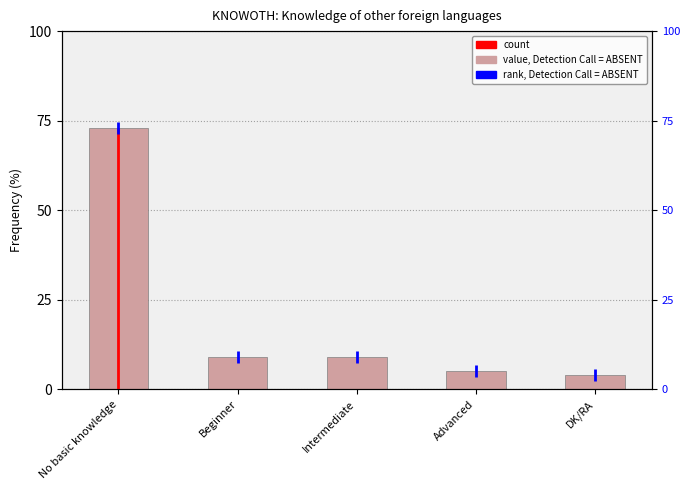

Reading left to right, what are all the values shown in this chart?

73	9	9	5	4